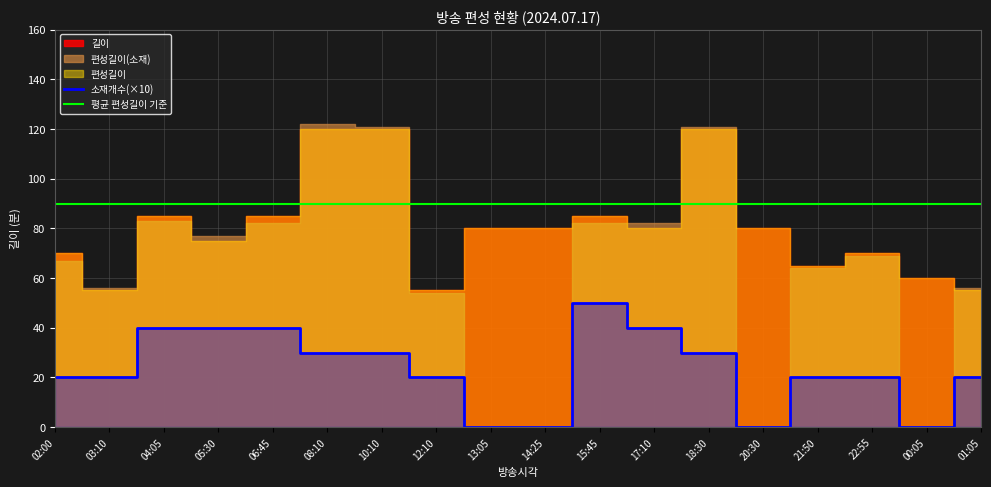

What is the difference between the second highest and minimum values in the 편성길이 series?

65